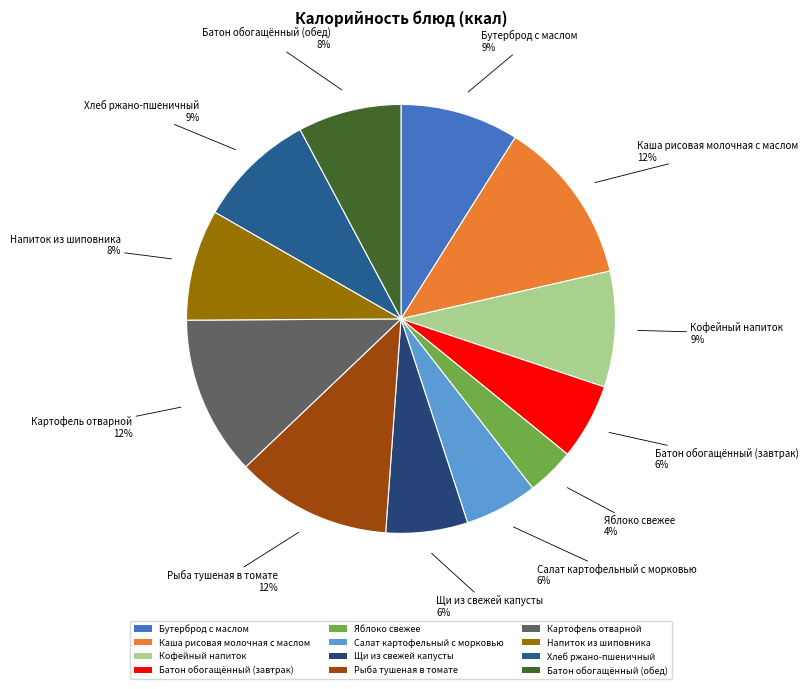

Is Салат картофельный с морковью the majority of the pie?

No